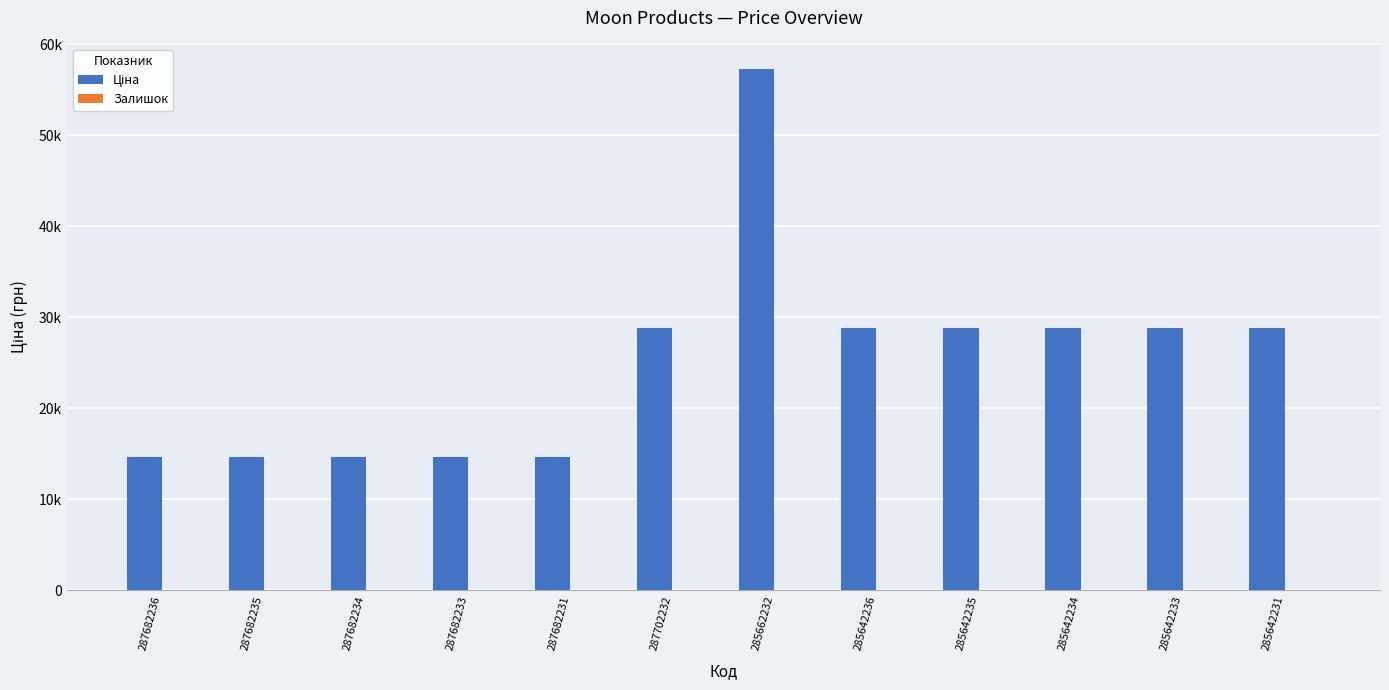

List the series in order of their overall mean, lowest first.

Залишок, Ціна